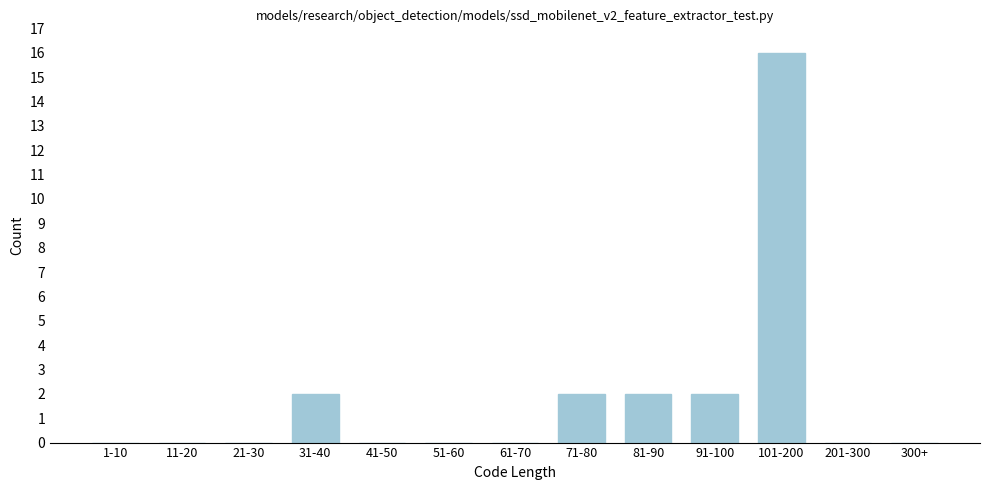

Reading left to right, list all the values displayed in this chart.

1-10=0	11-20=0	21-30=0	31-40=2	41-50=0	51-60=0	61-70=0	71-80=2	81-90=2	91-100=2	101-200=16	201-300=0	300+=0